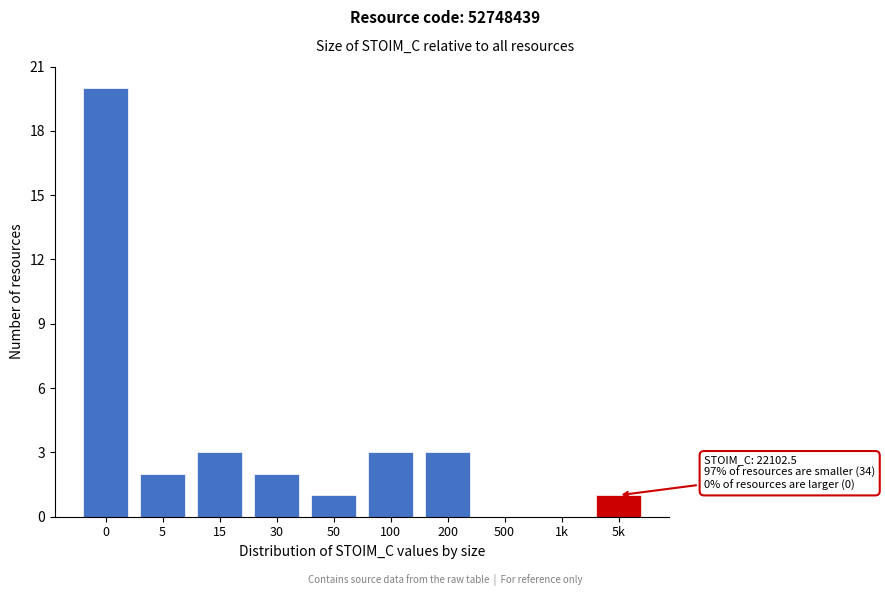

Reading left to right, list all the values displayed in this chart.

0=20	5=2	15=3	30=2	50=1	100=3	200=3	500=0	1k=0	5k=1